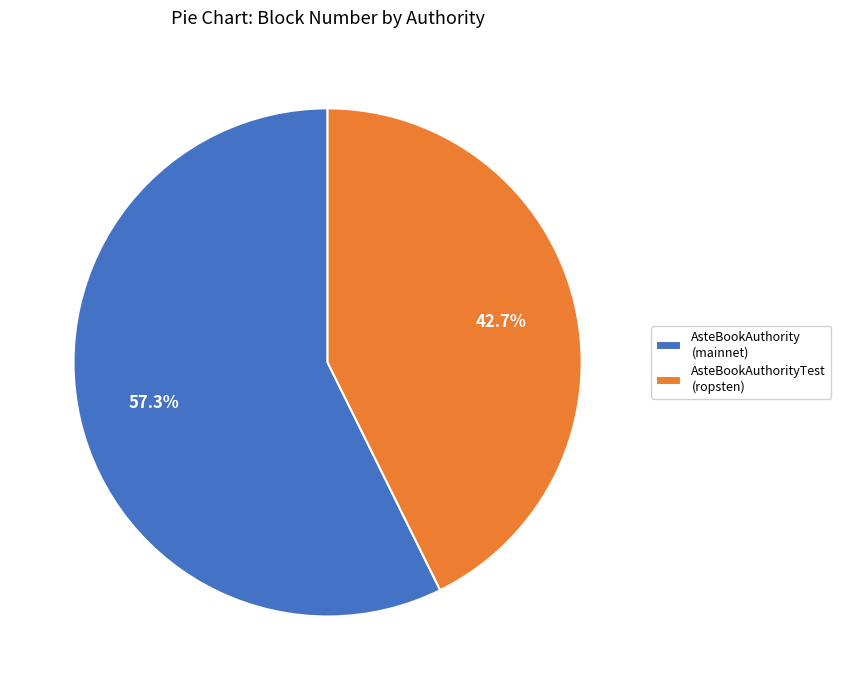

What is the ratio of the value at AsteBookAuthority (mainnet) to the value at AsteBookAuthorityTest (ropsten)?

1.3